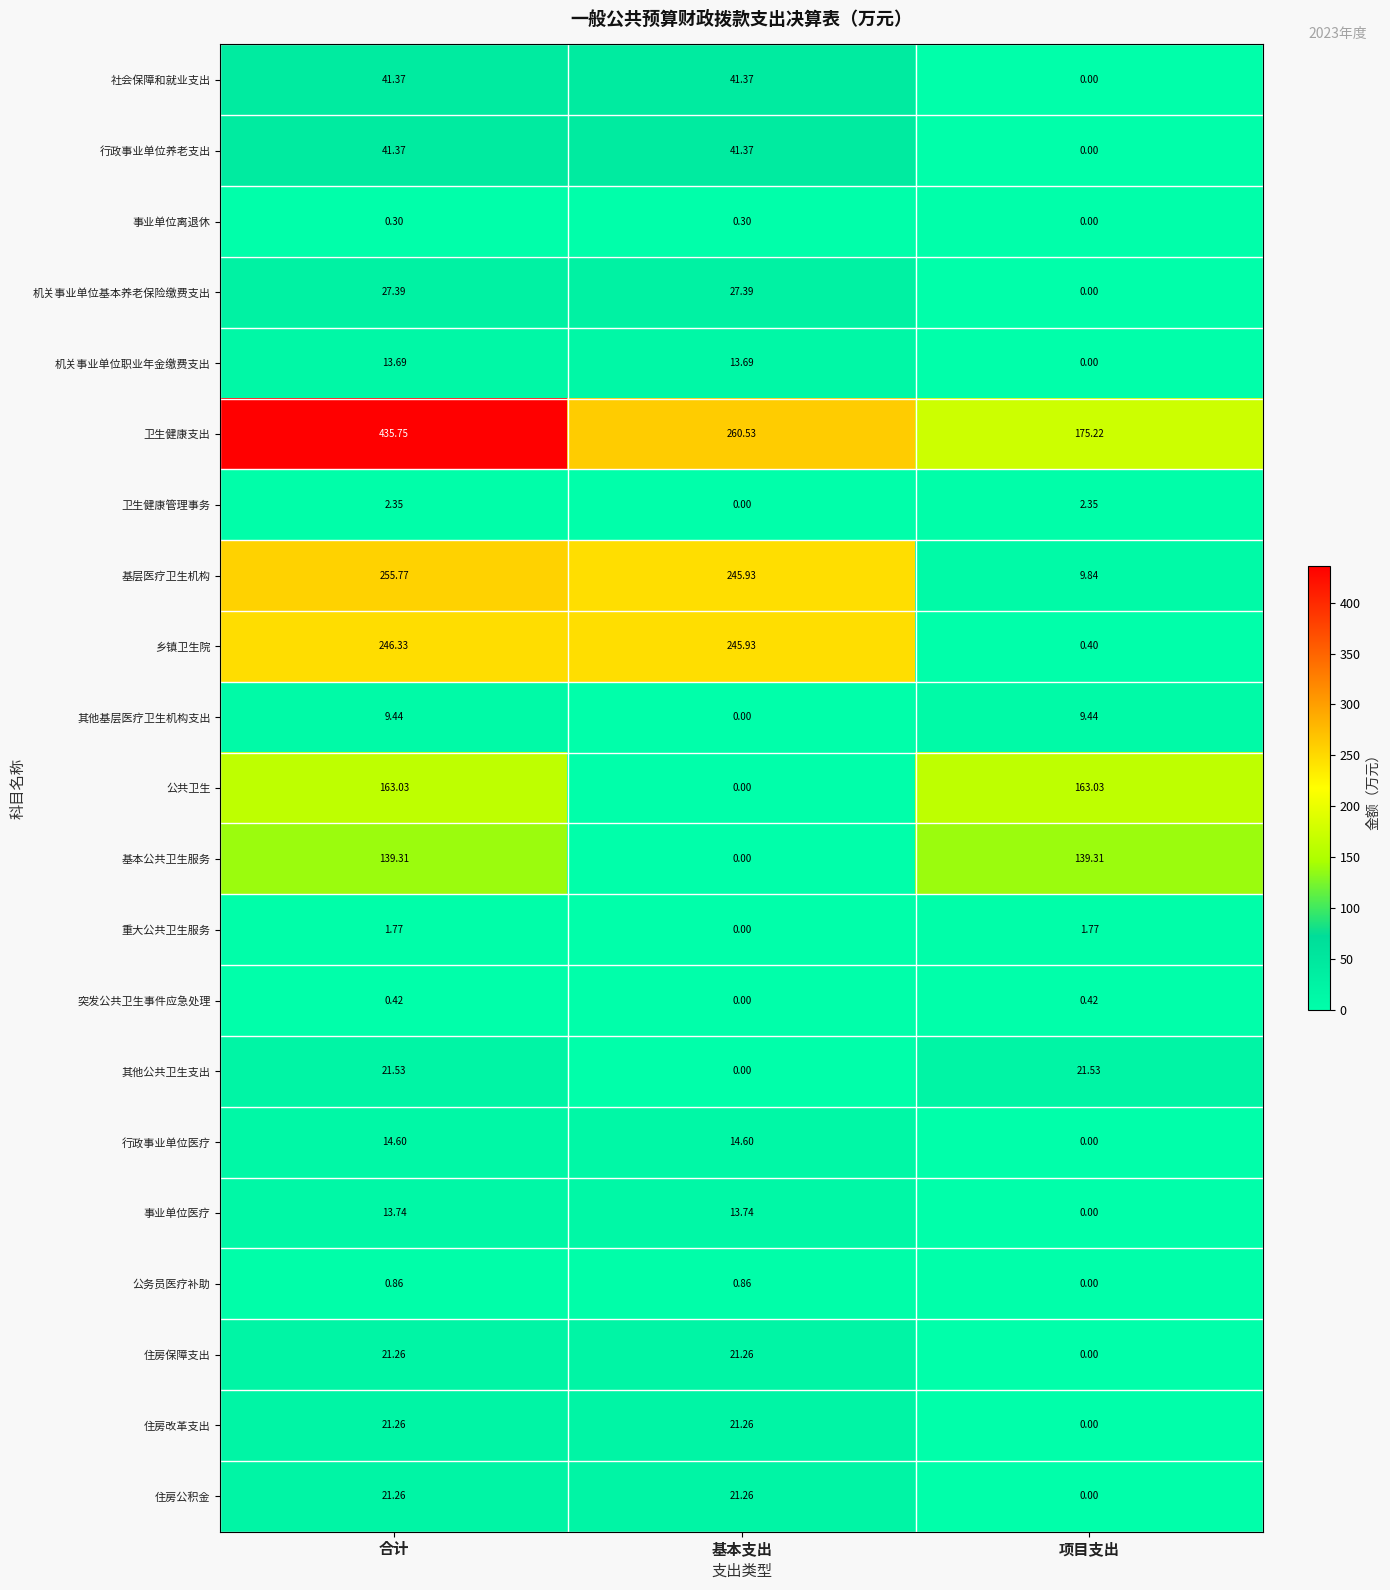

Where does the 住房公积金 series first go above 21?

合计